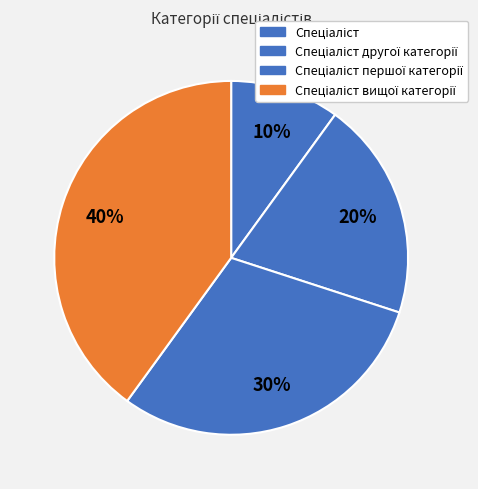

True or false: Спеціаліст accounts for 5% of the total.

False